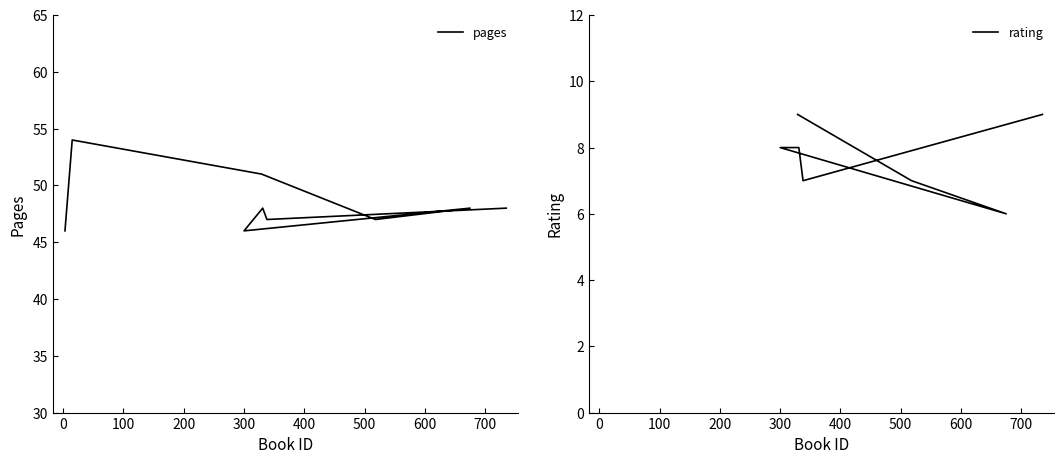

How many points are higher than both their immediate neighbors (excluding endpoints)?

3